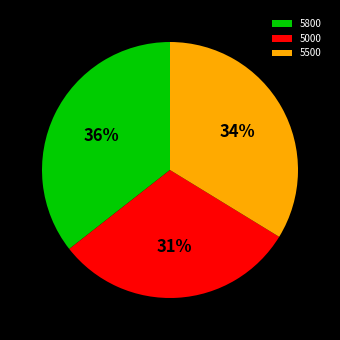

To the nearest percent, what percentage of the pie is 5800?

36%